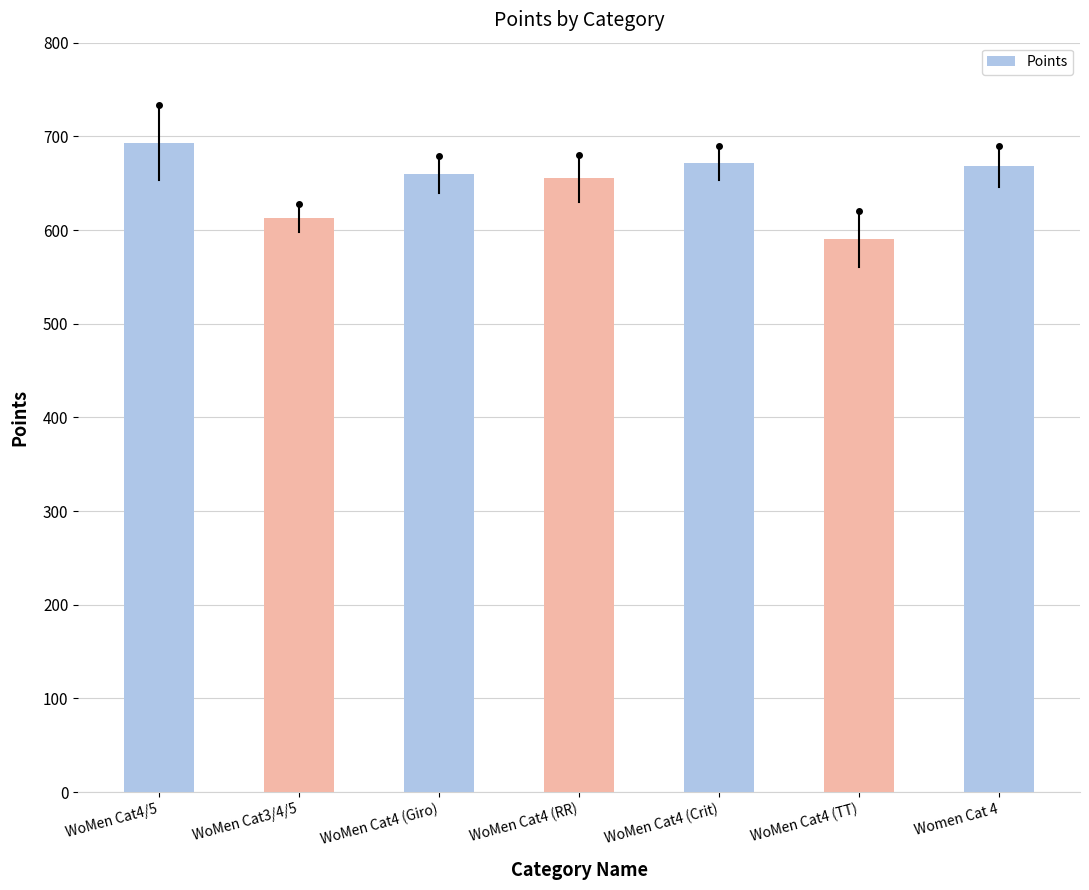

Are the bars horizontal?

No